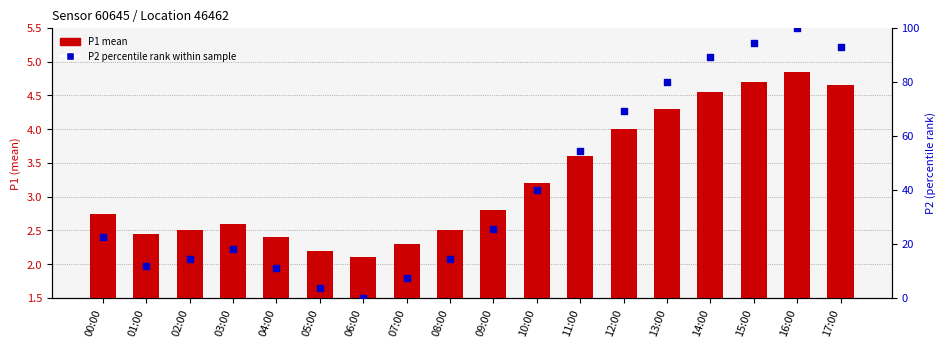

Is the value of P2 percentile rank within sample at 16:00 greater than the value of P1 mean at 04:00?

Yes